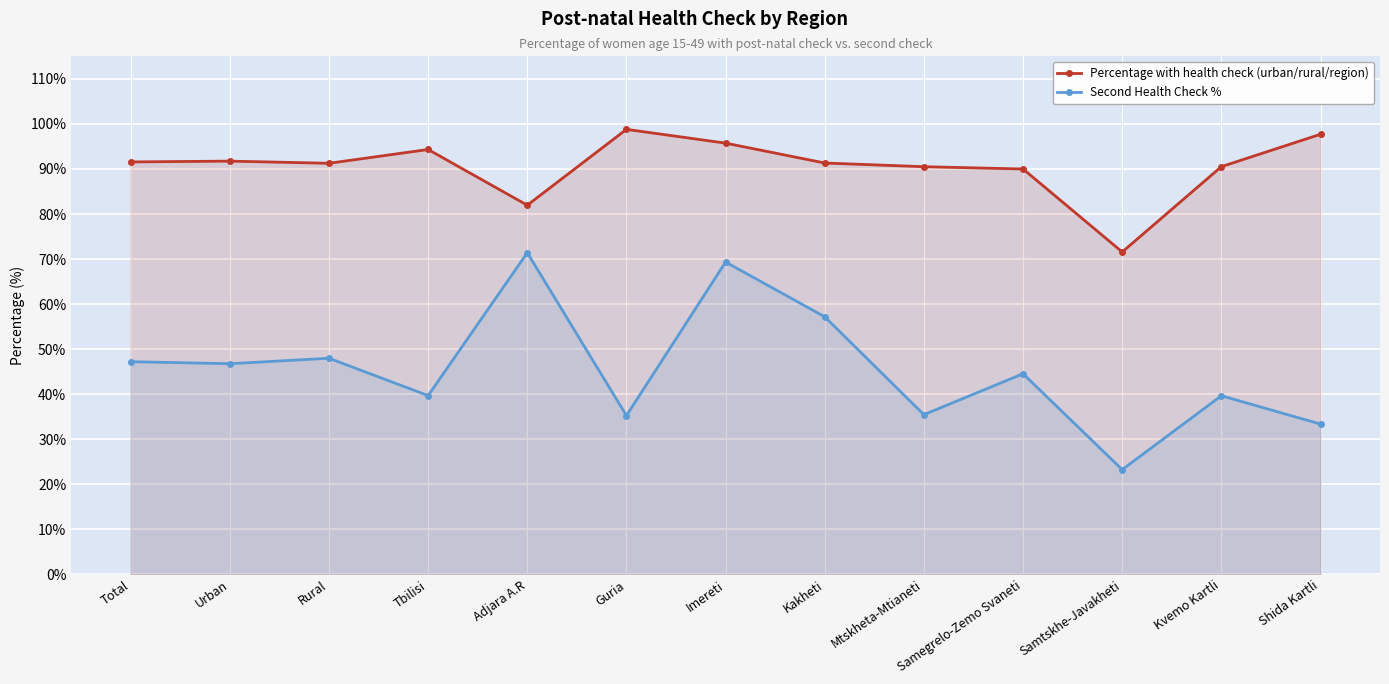

What position from the right is Rural?

11